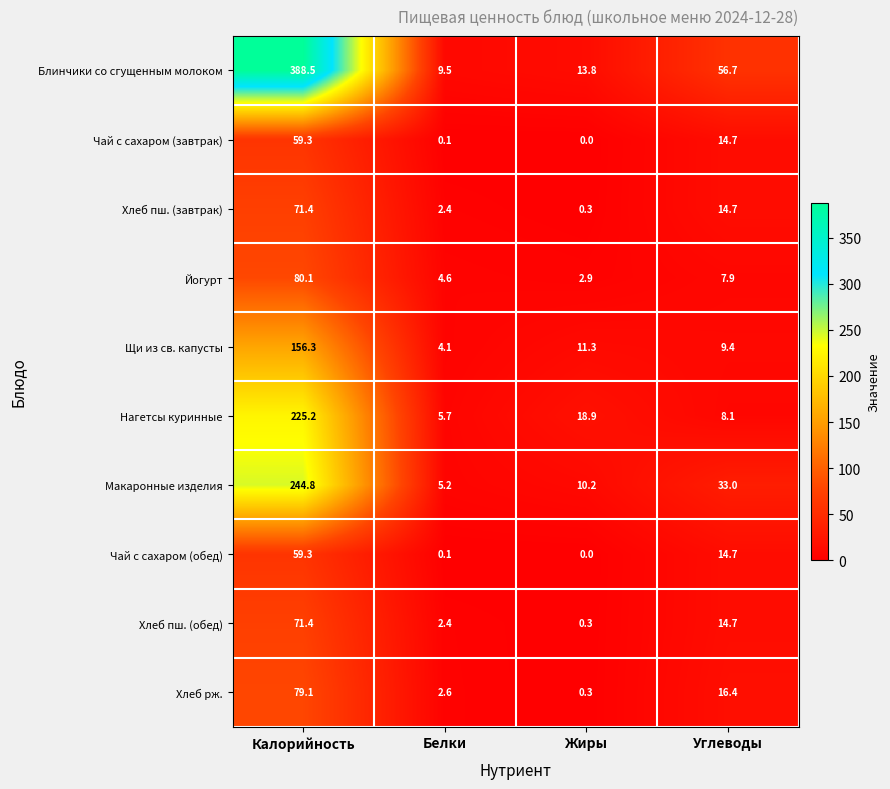

List the labels in order of Чай с сахаром (обед) value, smallest first.

Жиры, Белки, Углеводы, Калорийность